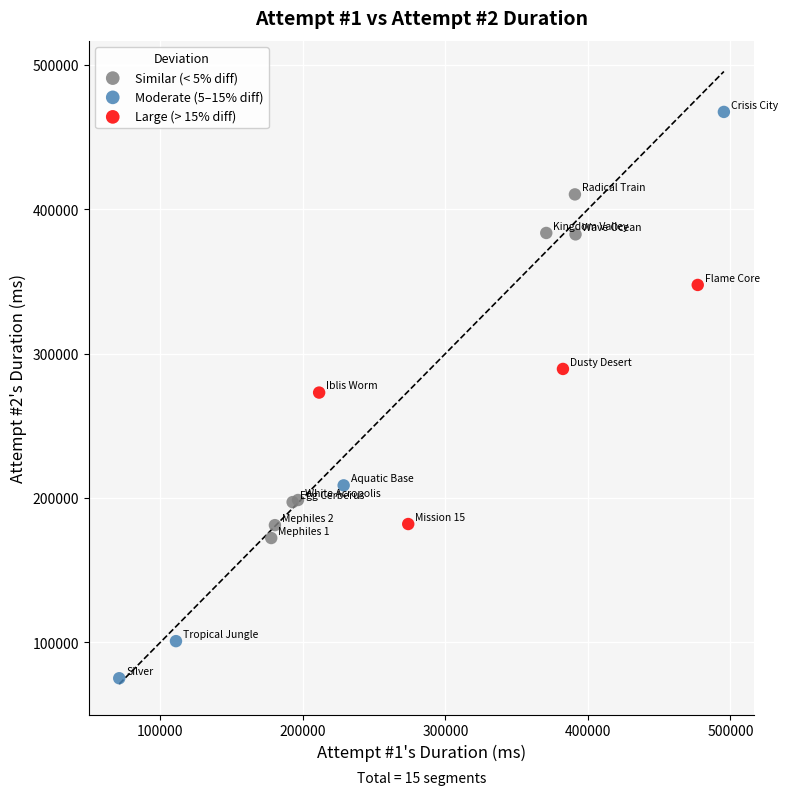

Which series contains the highest Y value?

Moderate (5–15% diff)